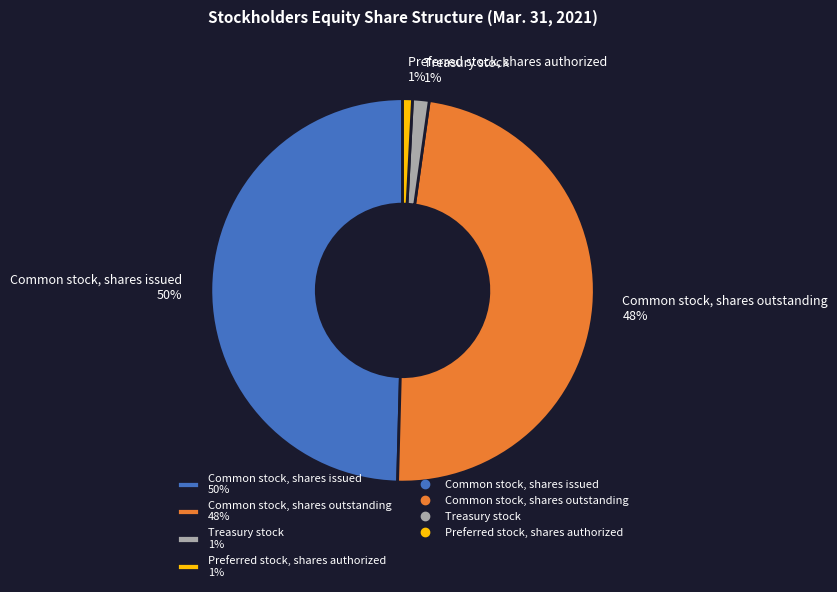

To the nearest percent, what is the average slice percentage?

25%